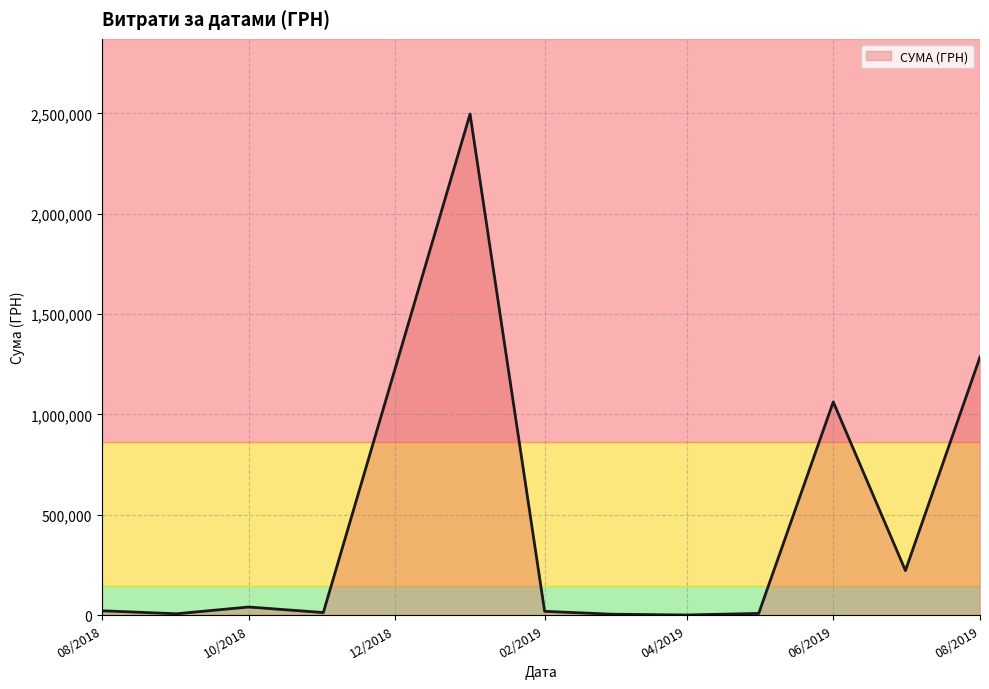

What is the minimum value shown in the chart?

313.5